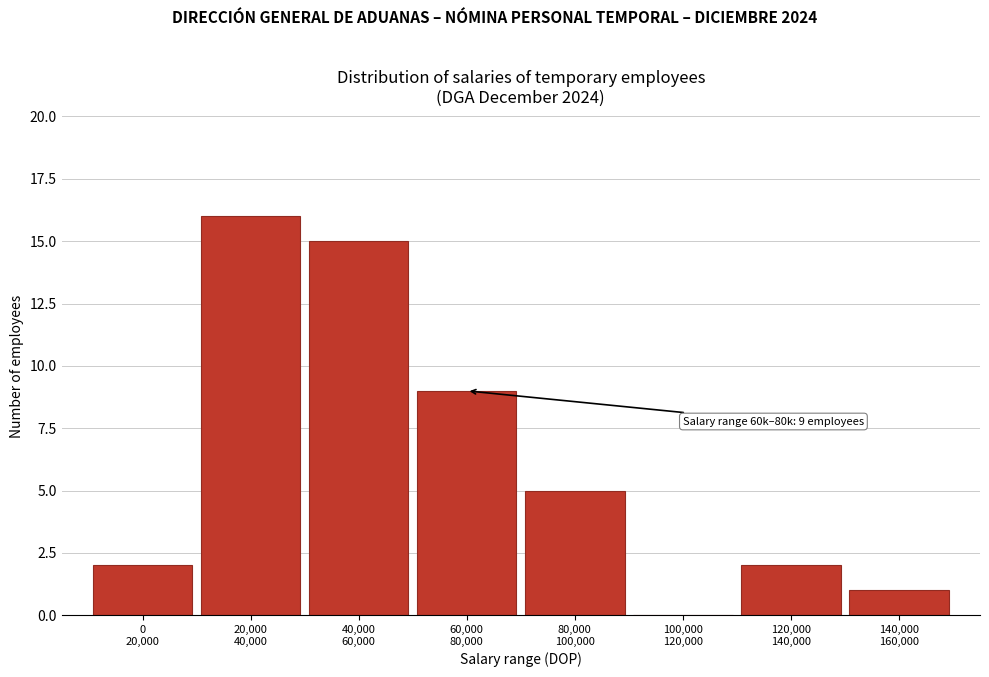

What is the greatest value displayed?

16